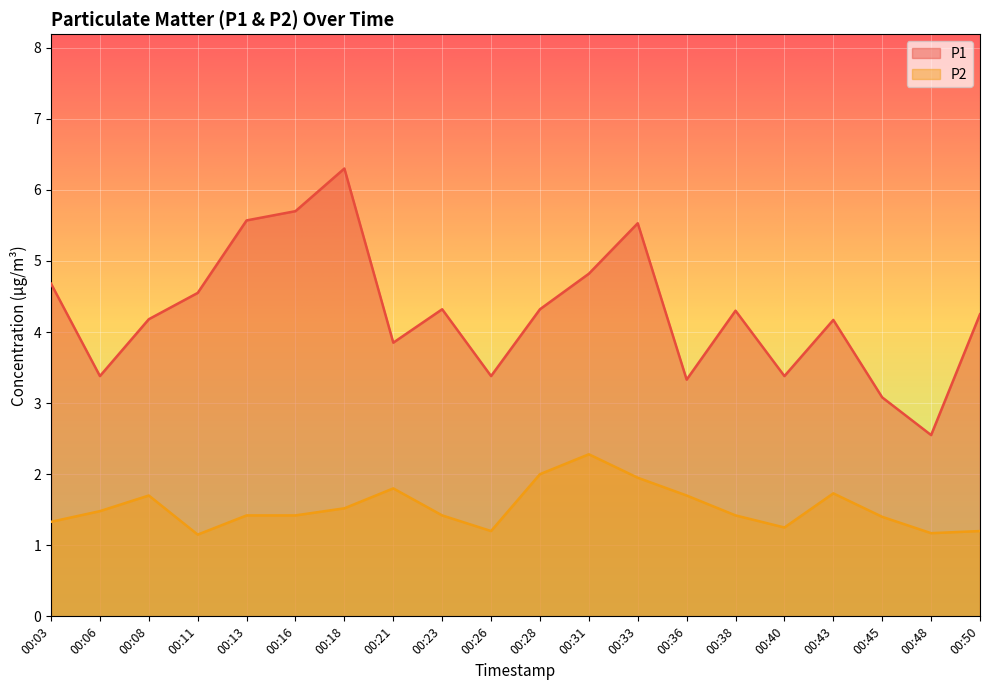

What is the sum of the P2 values at 00:28 and 00:45?

3.4